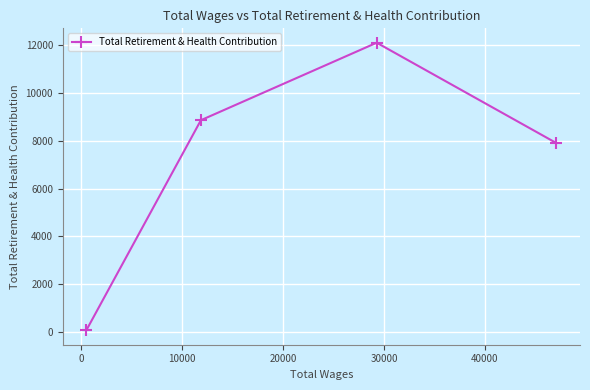

What is the maximum value shown in the chart?

12094